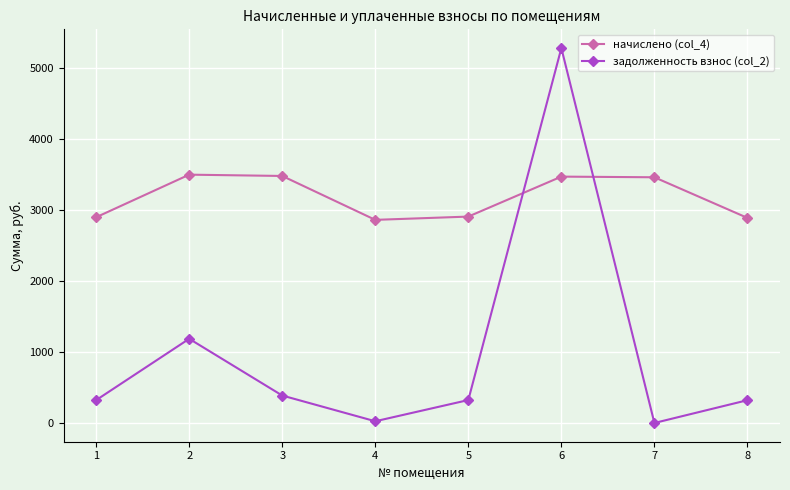

Which series has the widest spread of values?

задолженность взнос (col_2)